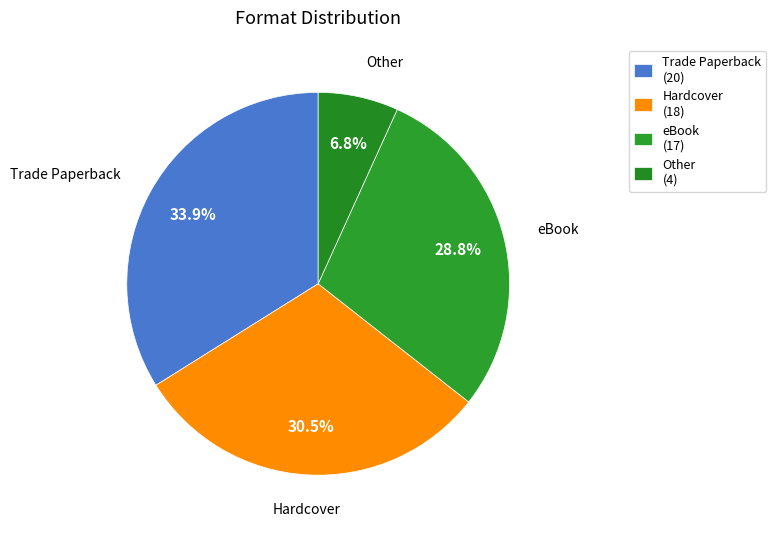

What is the ratio of the value at Hardcover to the value at Trade Paperback?

0.9